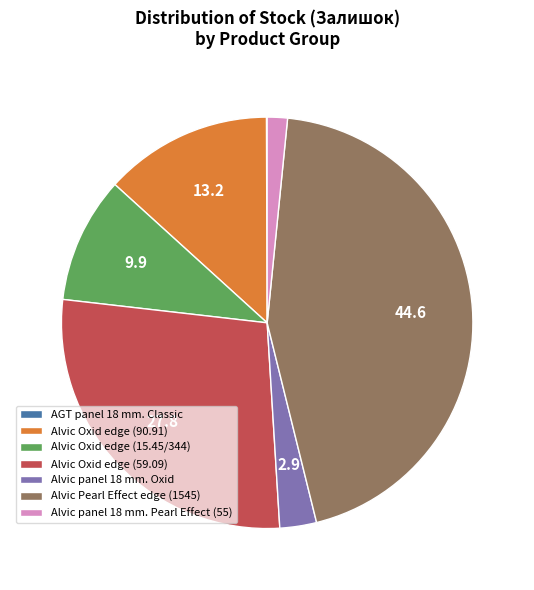

Which slice is the largest?

Alvic Pearl Effect edge (1545)